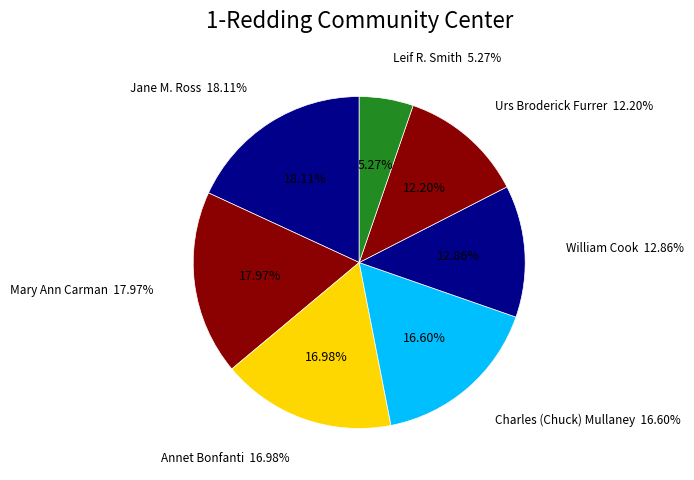

To the nearest percent, what percentage of the pie is Leif R. SmithGreen?

5%